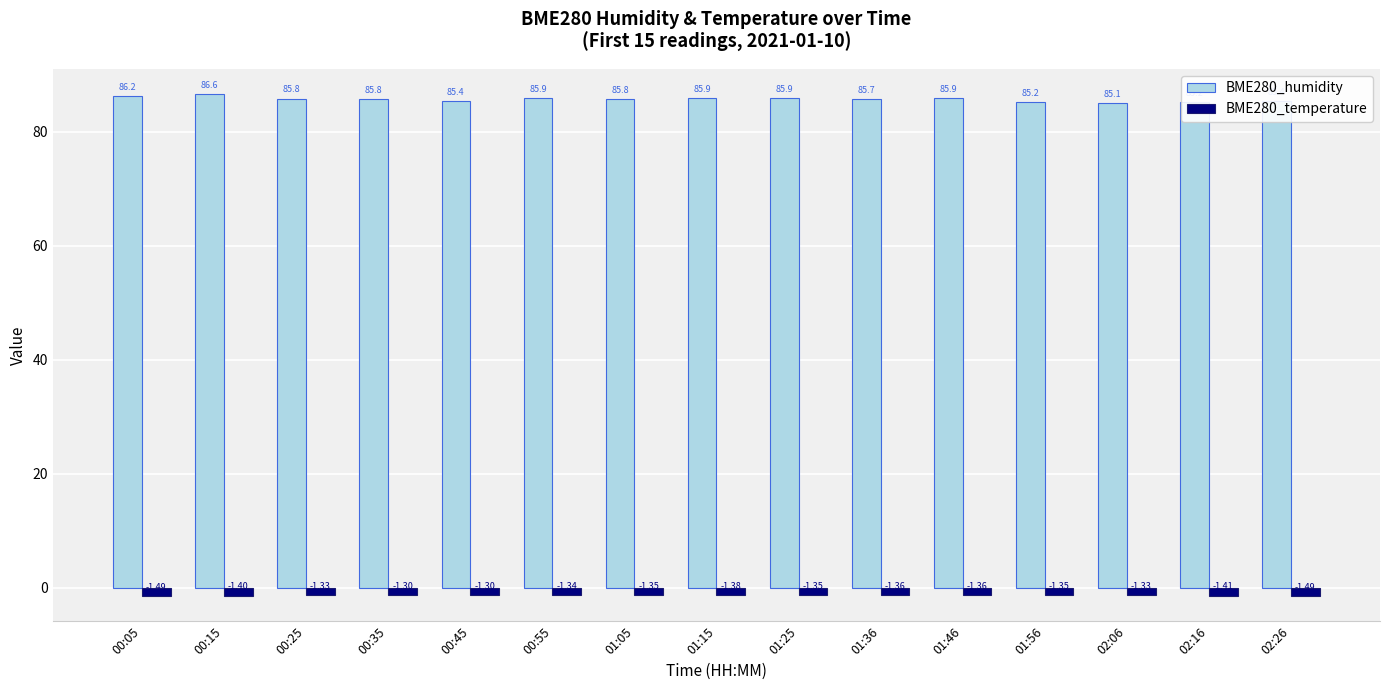

What is the greatest value displayed?

86.6